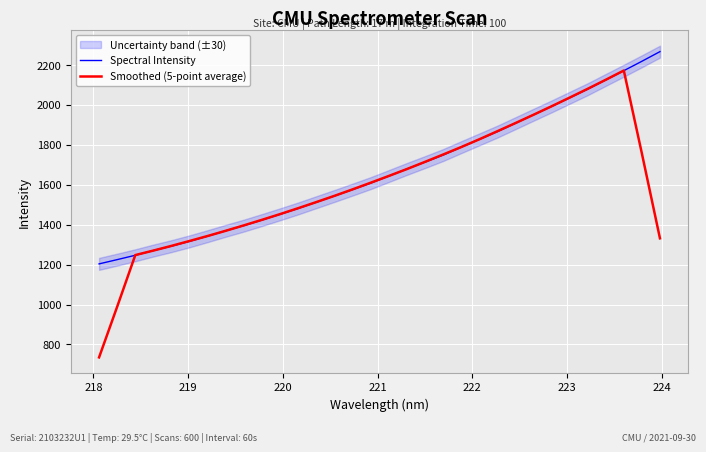

What is the average value of the Smoothed (5-point average) series?

1600.2